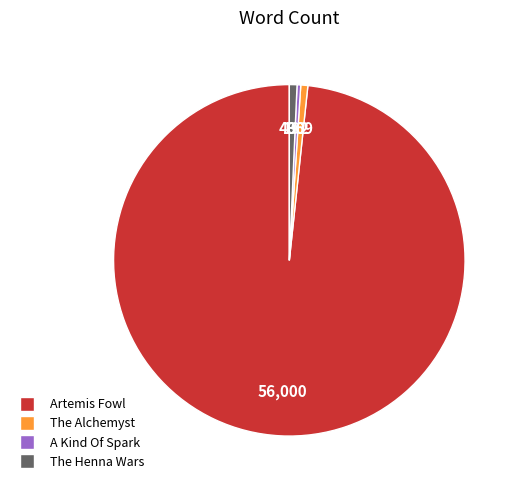

Combined, do The Alchemyst and The Henna Wars account for over 50%?

No